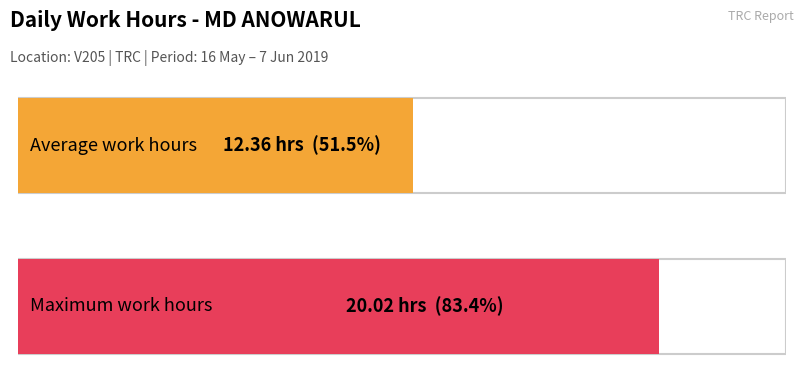

Does the chart contain any negative values?

No